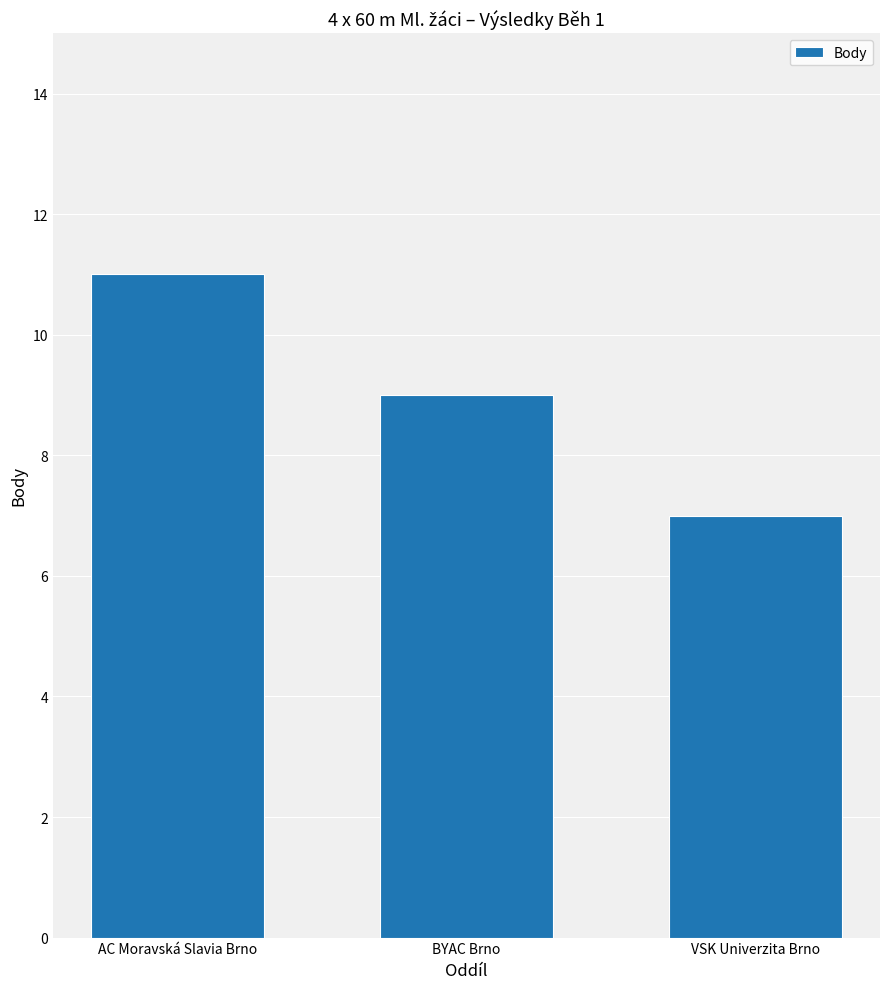

List the labels in order of value, largest first.

AC Moravská Slavia Brno, BYAC Brno, VSK Univerzita Brno